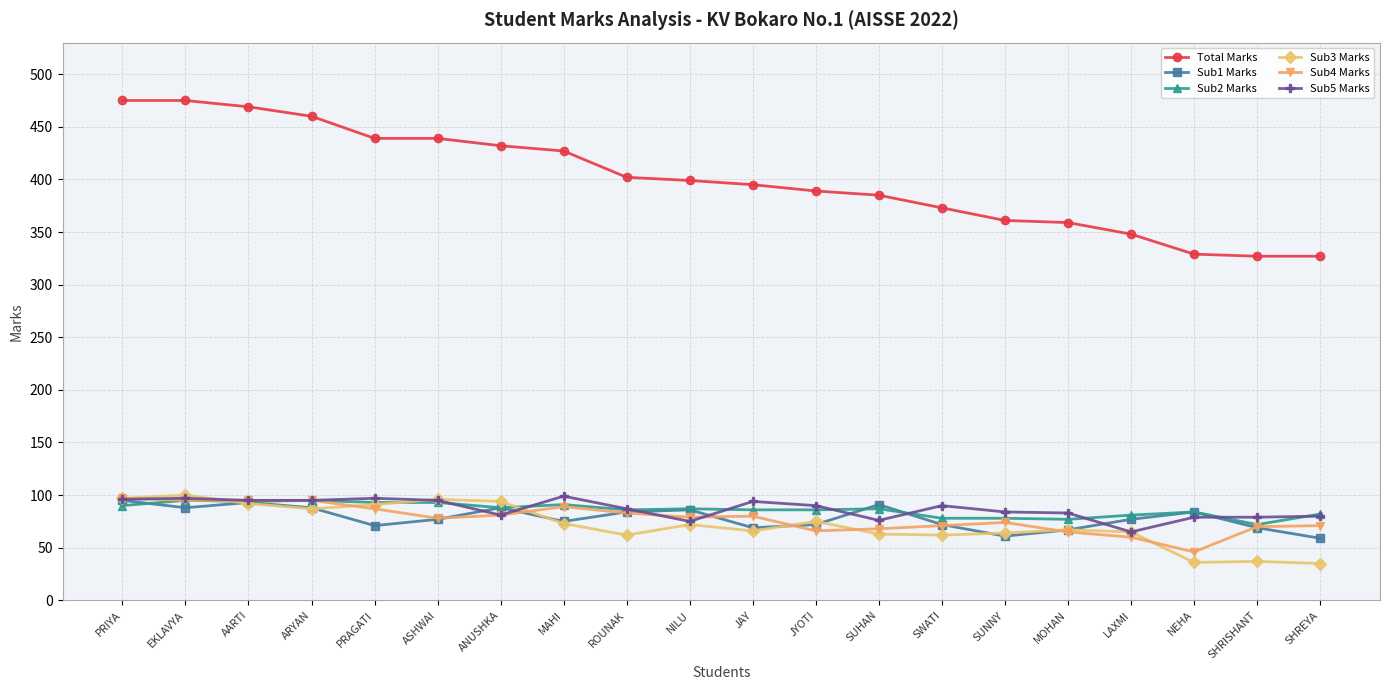

What is the lowest value of the Total Marks series?

327